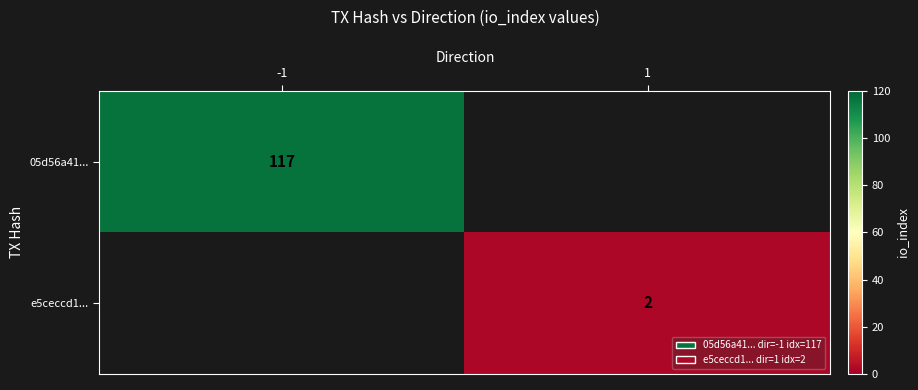

True or false: 05d56a41... has a value of 183 at -1.

False